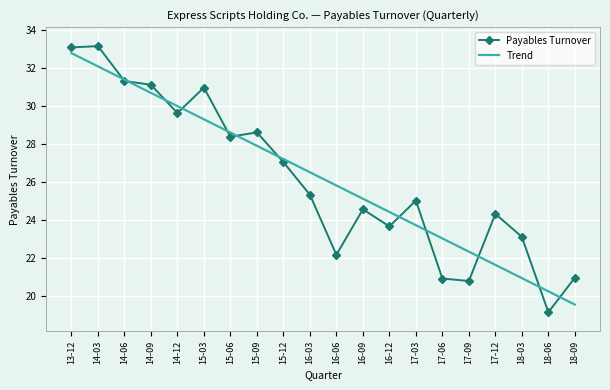

How many distinct data groups are displayed?

2